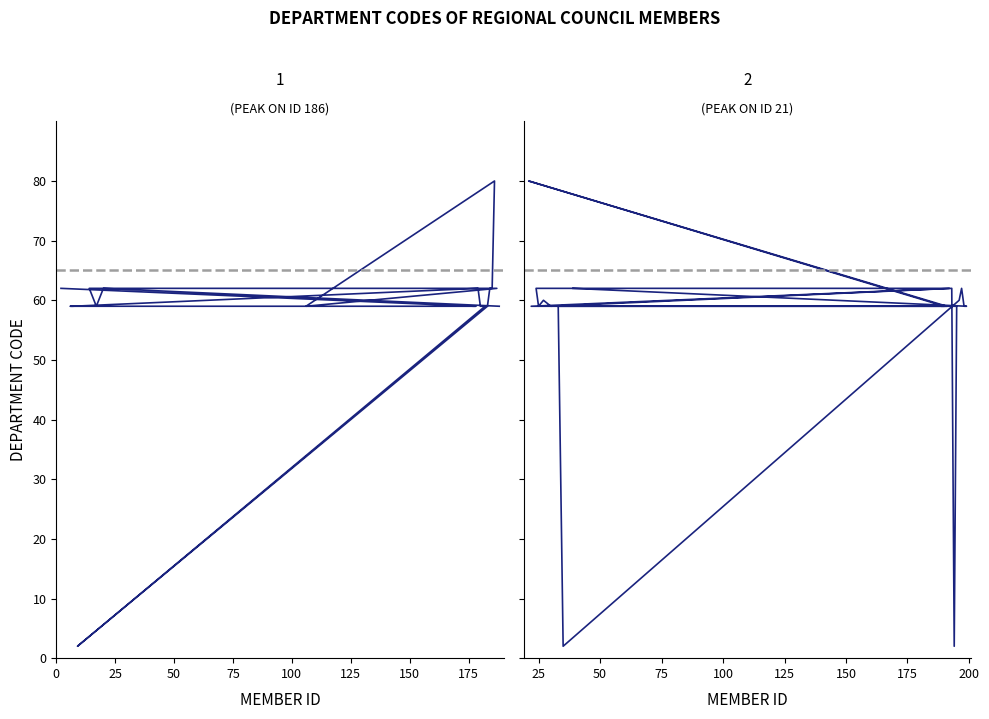

Where does the Département 59 series first go above 59?

2